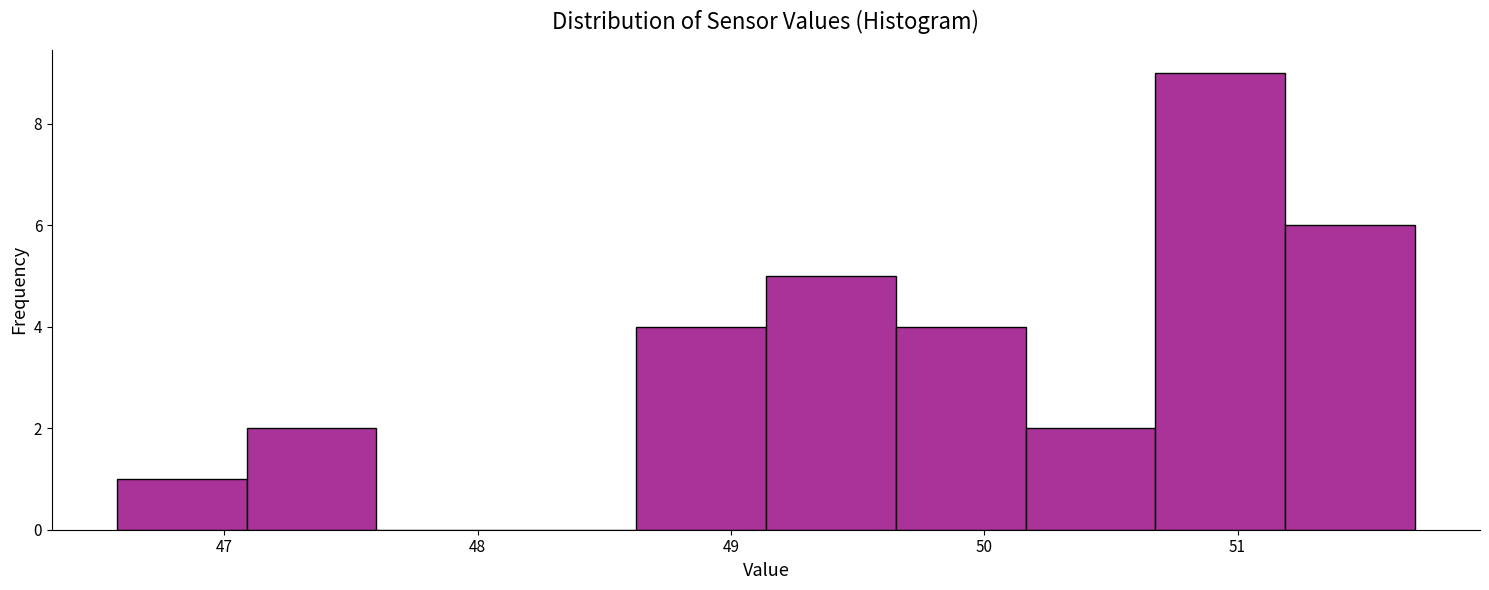

Reading left to right, list every bar in this chart as the range it spans on the x-axis followed by its height. Neither the bar edges nor the heights are printed on the chart, so give them approximately, as read against the axes.

46.6 to 47.1: 1
47.1 to 47.6: 2
47.6 to 48.1: 0
48.1 to 48.6: 0
48.6 to 49.1: 4
49.1 to 49.7: 5
49.7 to 50.2: 4
50.2 to 50.7: 2
50.7 to 51.2: 9
51.2 to 51.7: 6